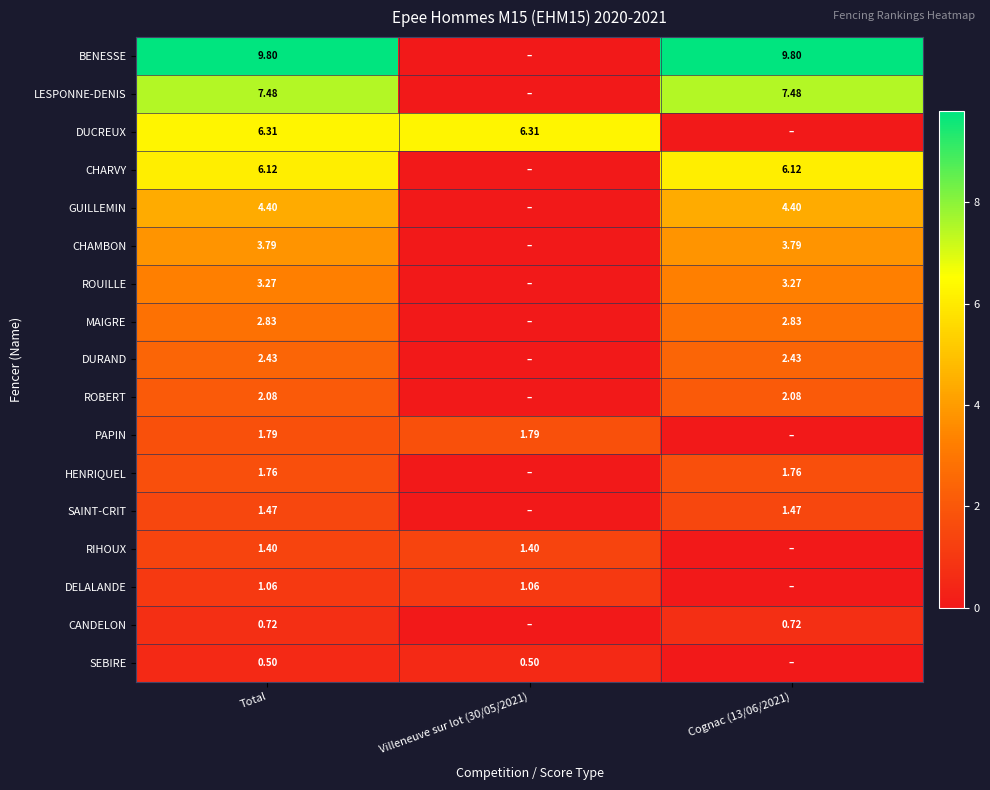

Which series has the largest total across all categories?

BENESSE